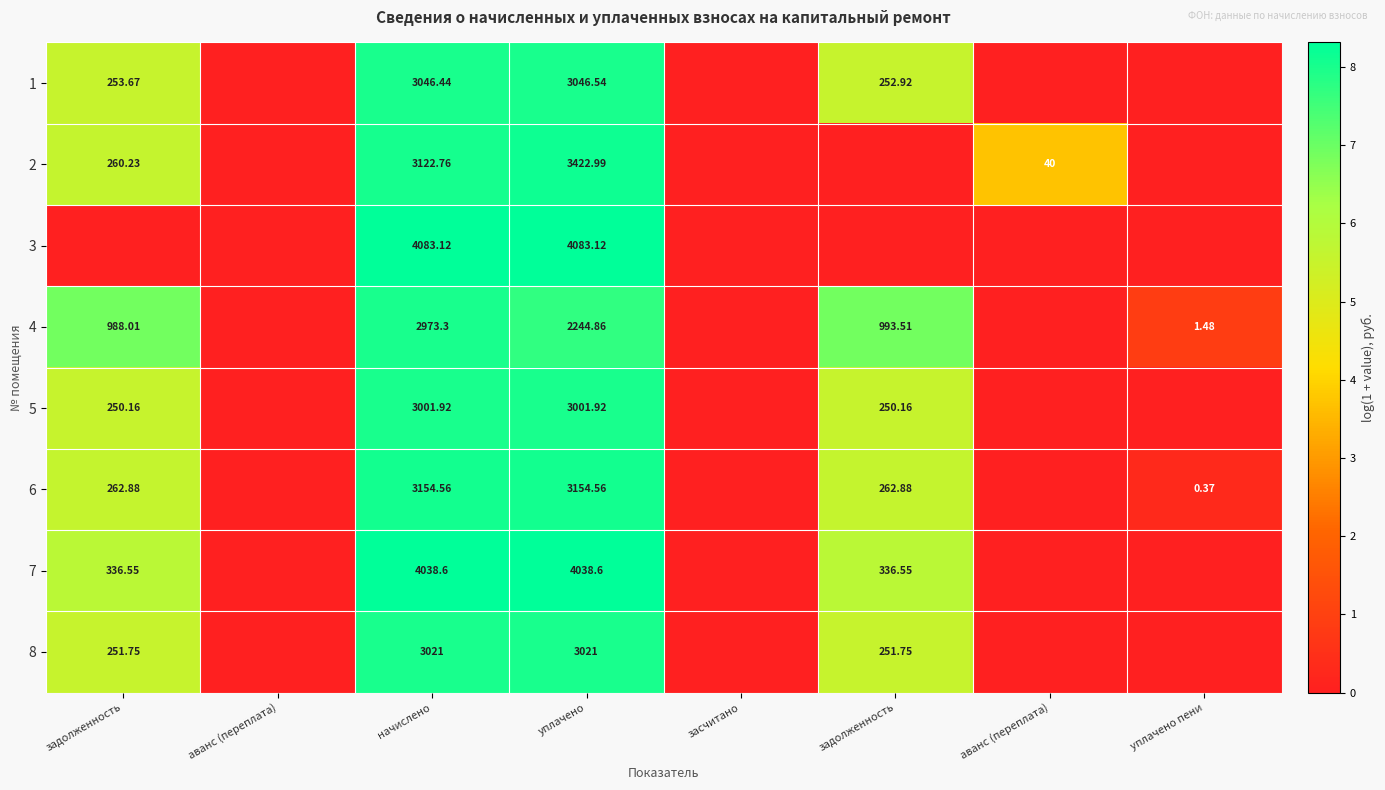

True or false: 3 has a value of 2.7 at аванс (переплата).

False